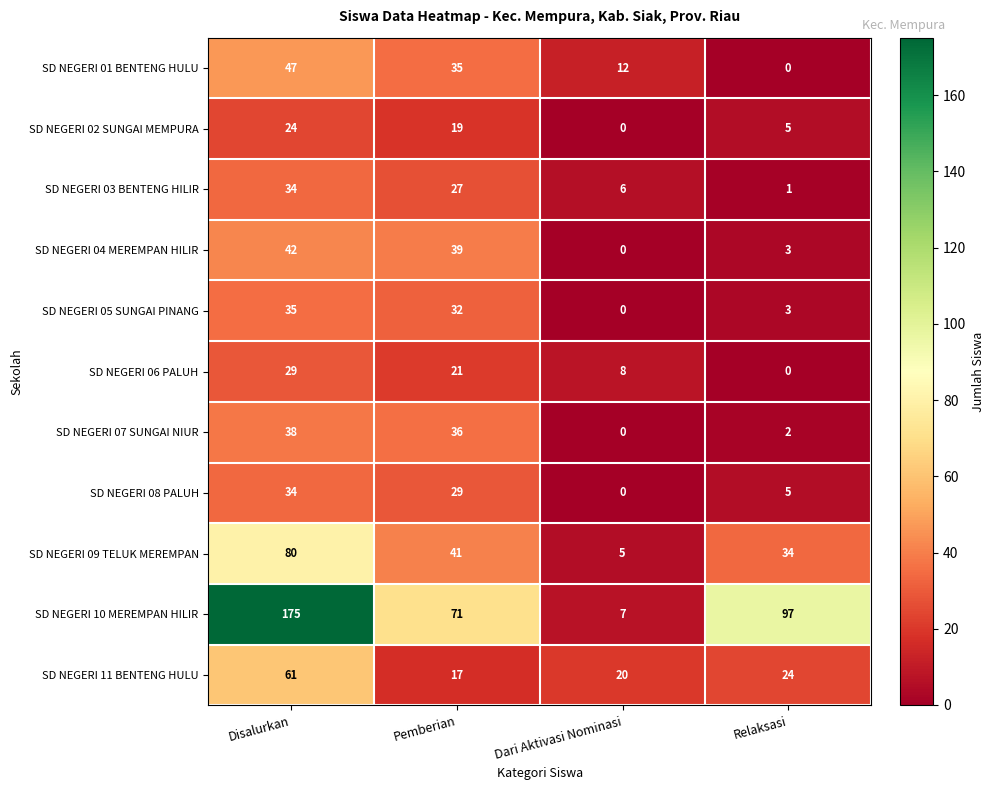

What is the total value across all series at Disalurkan?

599